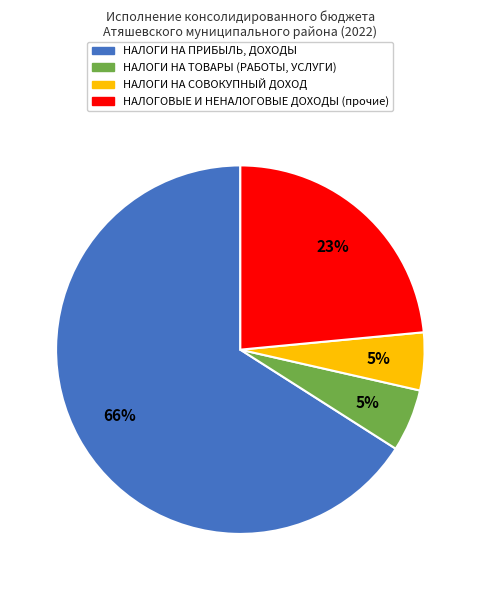

Is it true that НАЛОГИ НА ПРИБЫЛЬ, ДОХОДЫ is 59% of the pie?

False